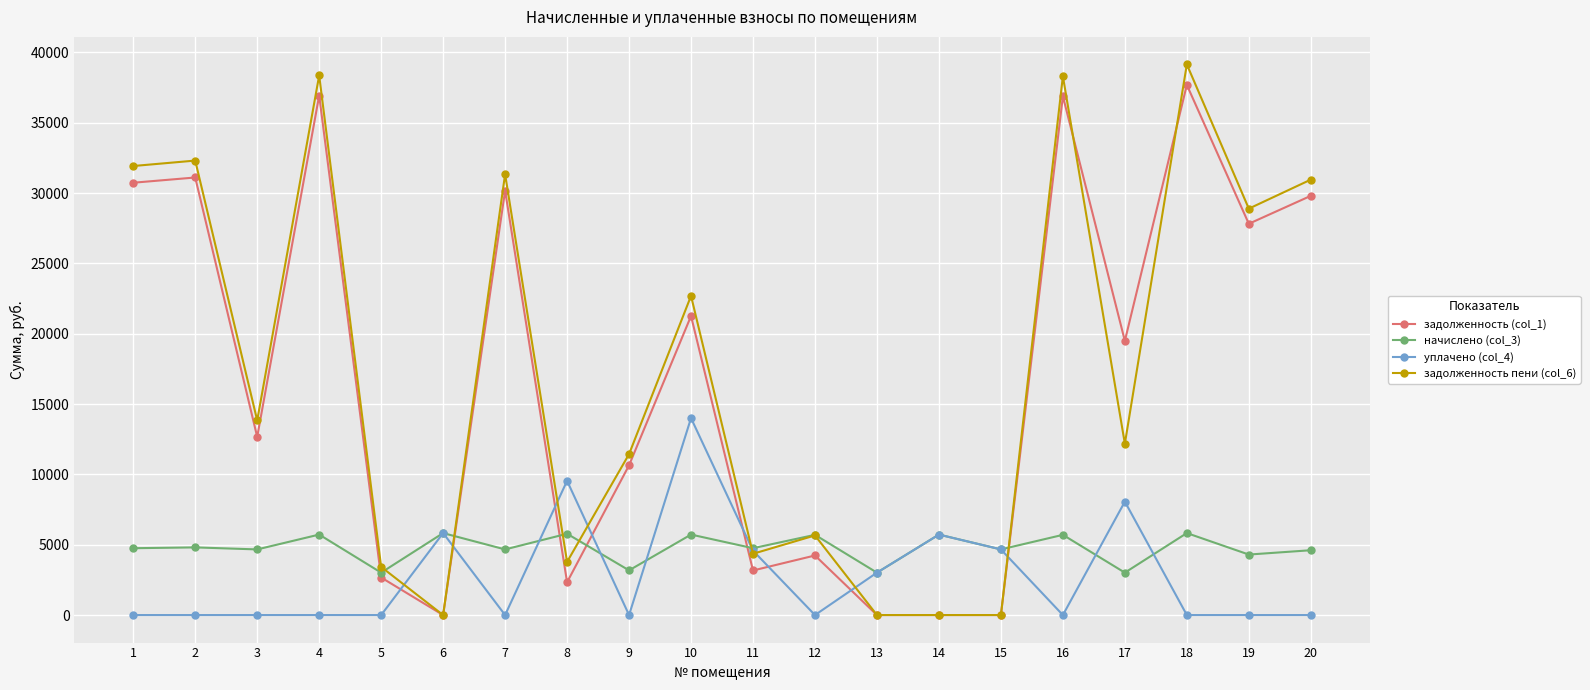

Rank the series at 17 from highest to lowest value.

задолженность (col_1), задолженность пени (col_6), уплачено (col_4), начислено (col_3)